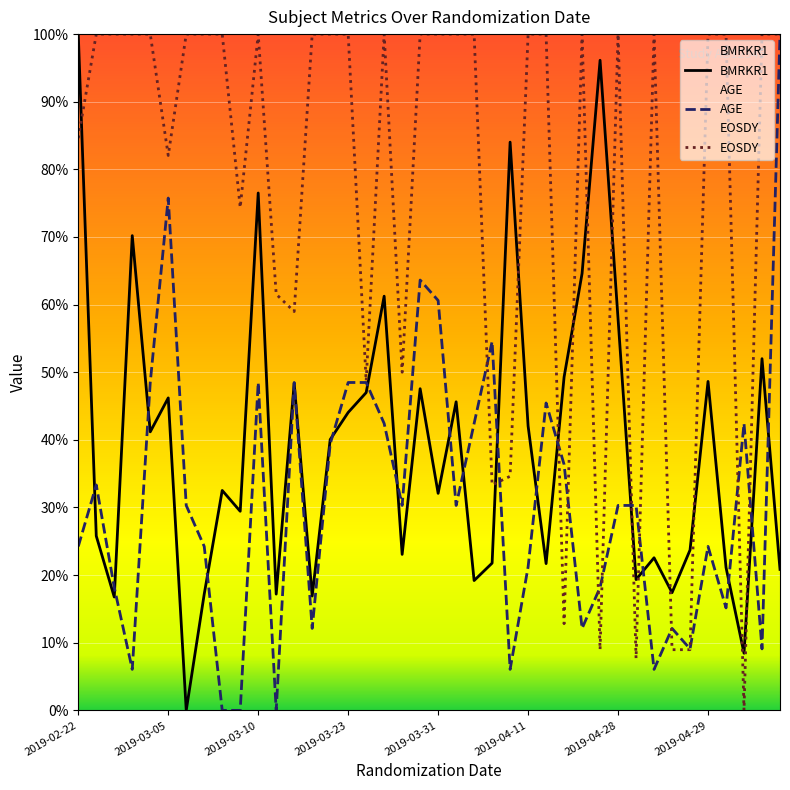

Does the chart display data point markers on the line(s)?

No